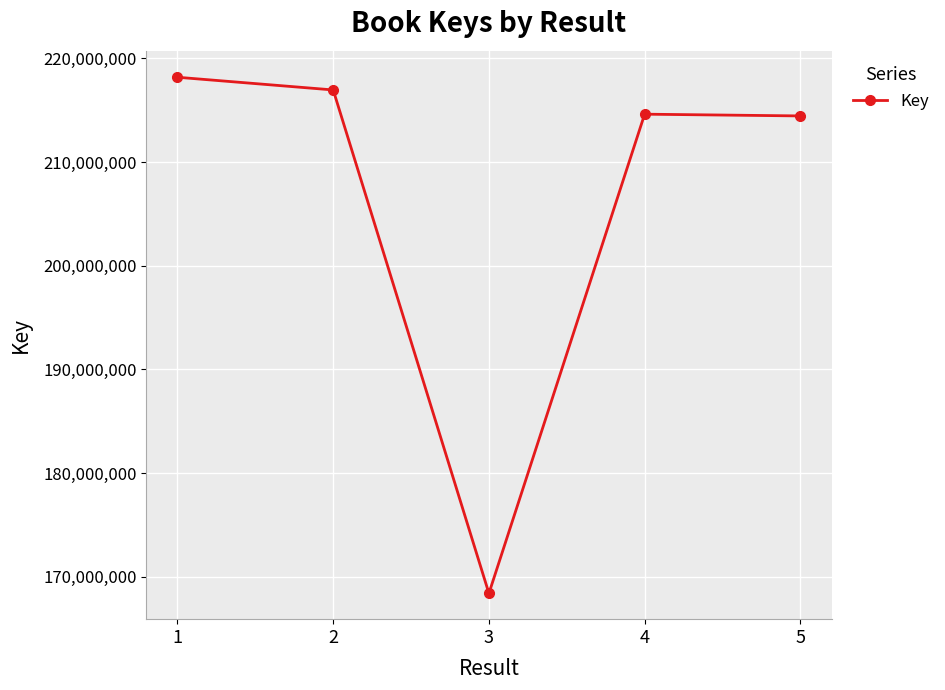

Between 1 and 5, which is larger?

1